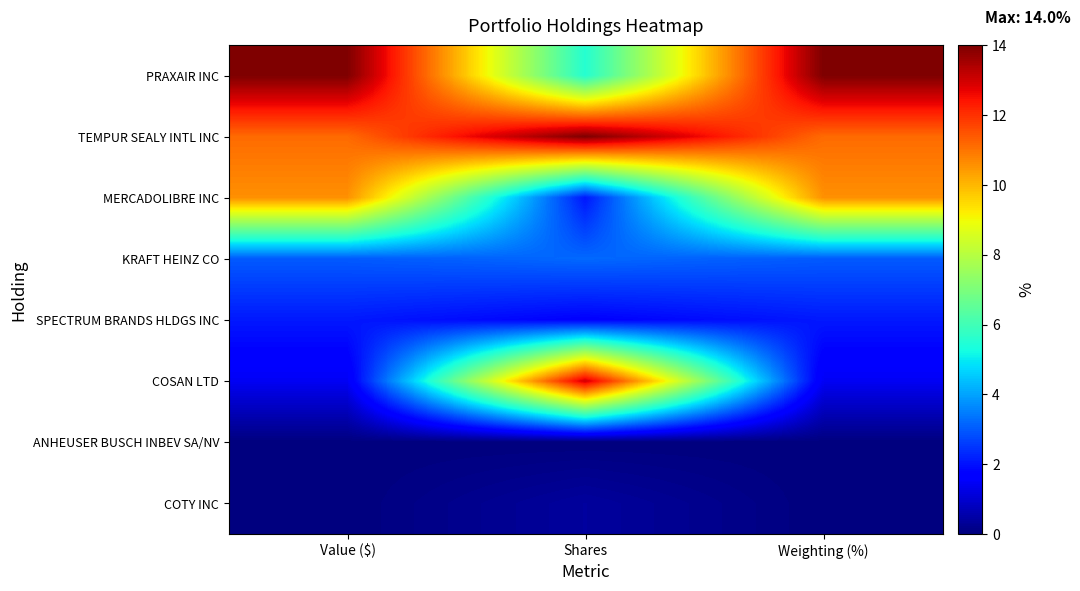

What is the spread (max minus min) of values at Weighting (%)?

14.0